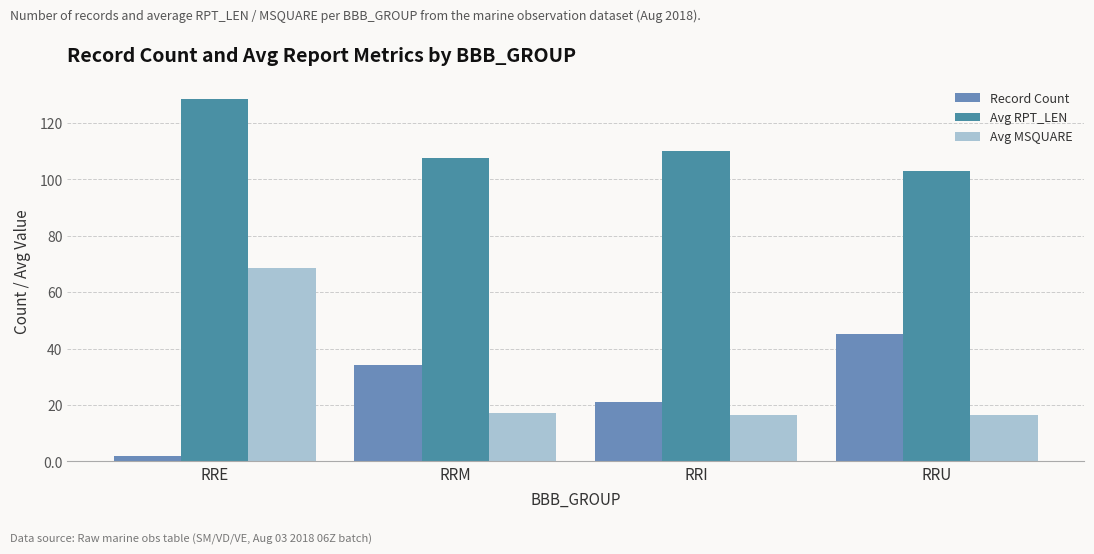

Reading left to right, list all the values displayed in this chart.

Record Count: 2.0	34.0	21.0	45.0
Avg RPT_LEN: 128.5	107.6	110.0	103.0
Avg MSQUARE: 68.5	17.2	16.4	16.6